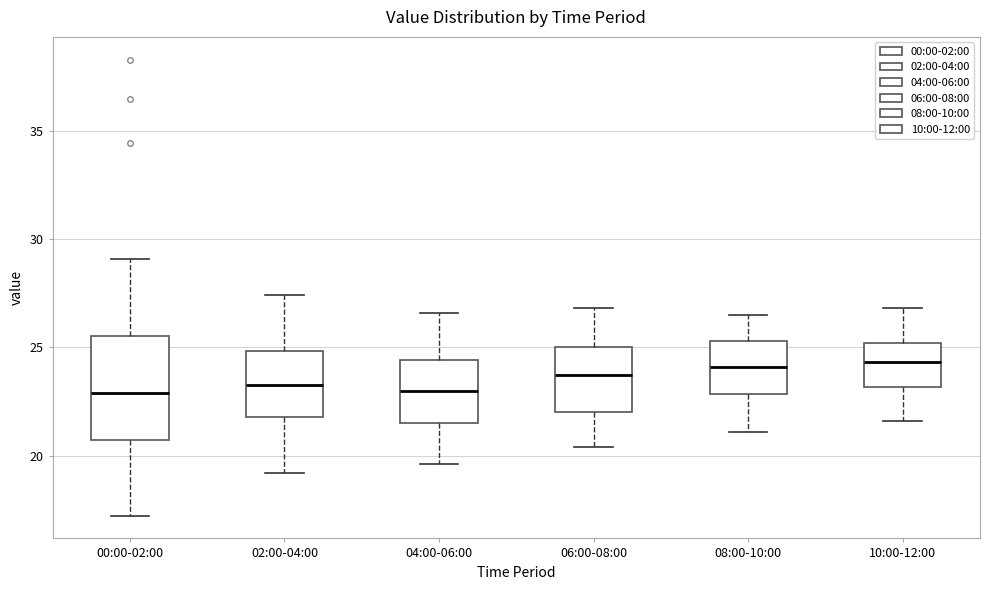

Comparing the boxes themselves (not the whiskers), which one is the tallest?

00:00-02:00